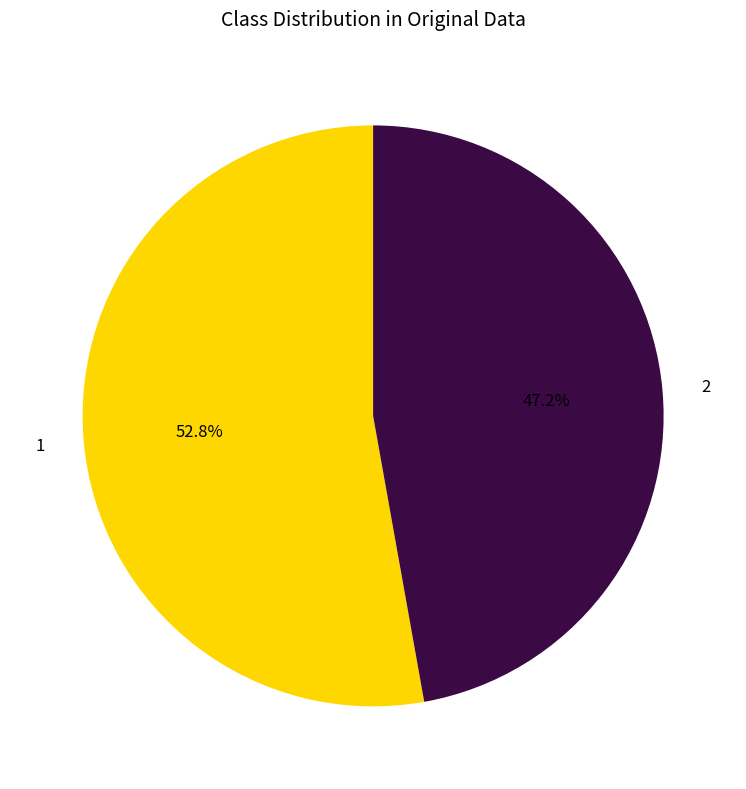

What is the smallest slice in the pie chart?

2